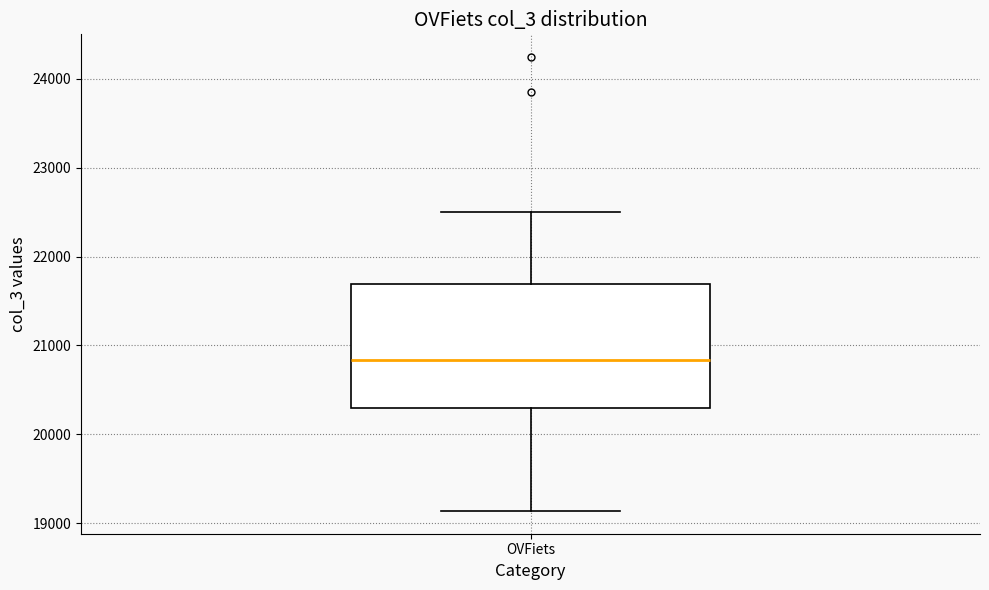

Where does the median line of the box for OVFiets sit on the y-axis? The values are not printed on the chart, so give them approximately, as read against the axis.

20800